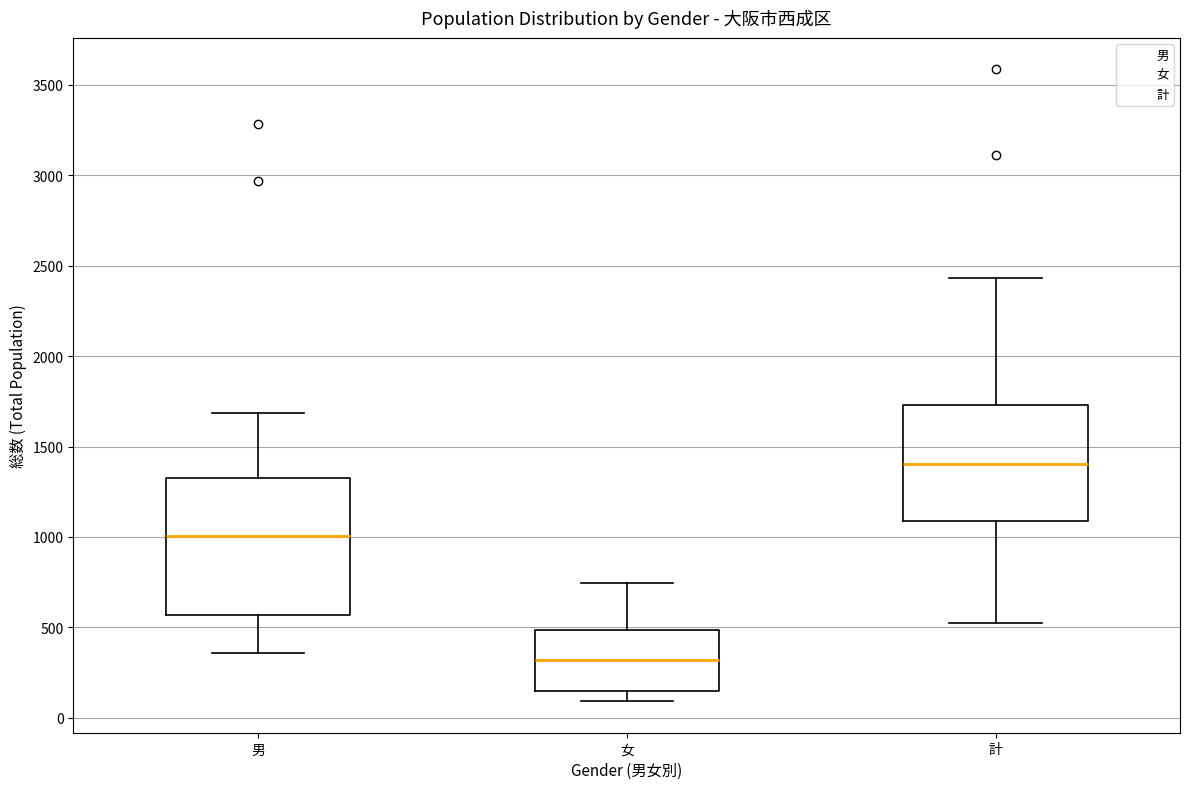

Where does the median line of the box for 女 sit on the y-axis? The values are not printed on the chart, so give them approximately, as read against the axis.

300